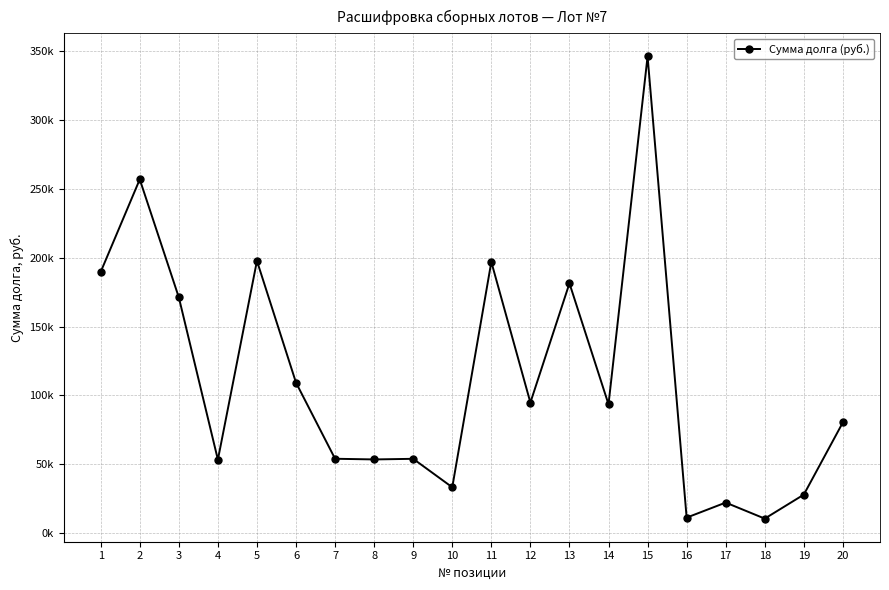

Reading left to right, what are all the values shown in this chart?

1=189663.6	2=256806.5	3=171191.2	4=53422.4	5=197673.3	6=109304.4	7=54087.1	8=53599.5	9=54044.2	10=33399.9	11=196923.2	12=94850.7	13=181385.7	14=93591.9	15=346021.9	16=11371.6	17=22292.9	18=10658.0	19=28078.4	20=80478.0